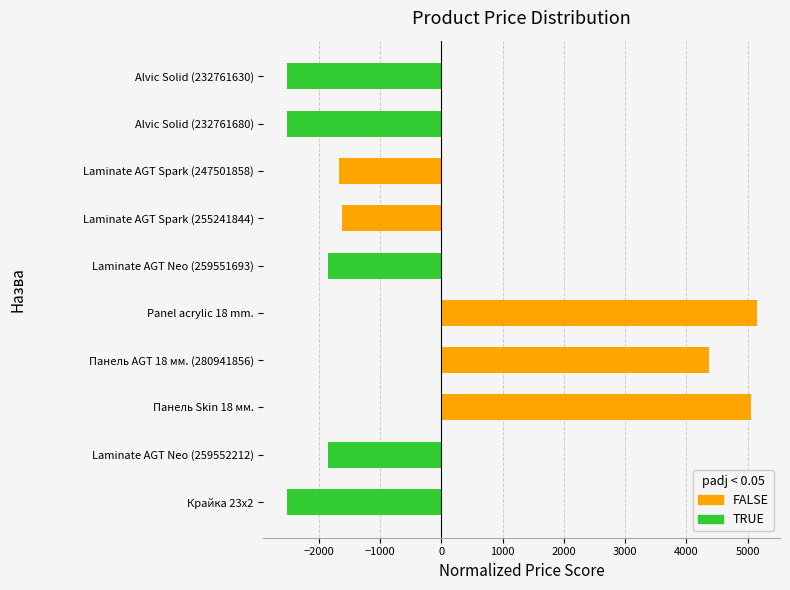

What is the sum of the values at Панель Skin 18 мм. and Крайка 23x2?

2530.2